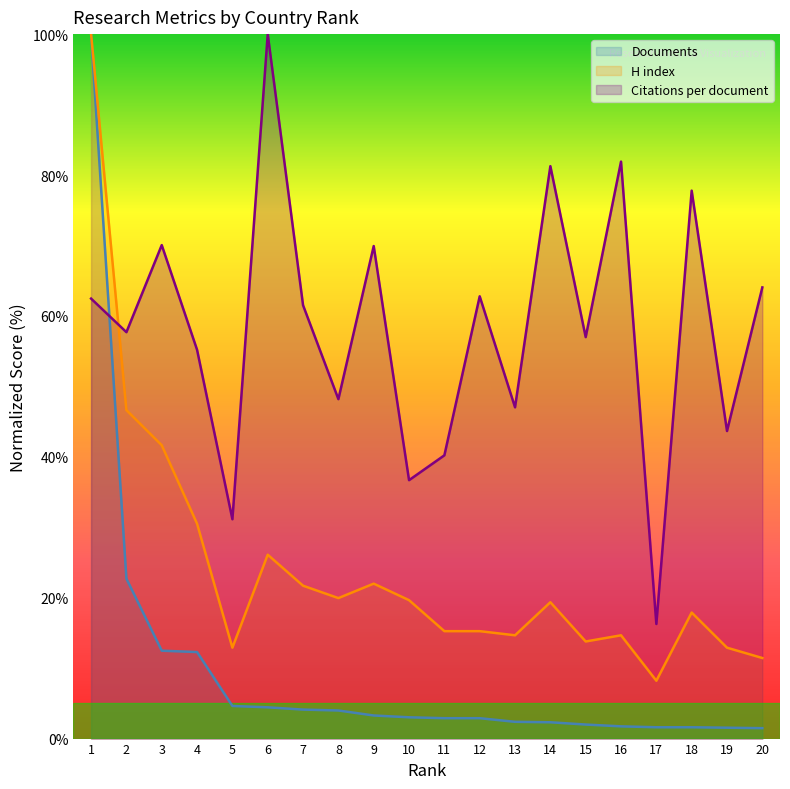

What is the average value of the Documents series?

9.6